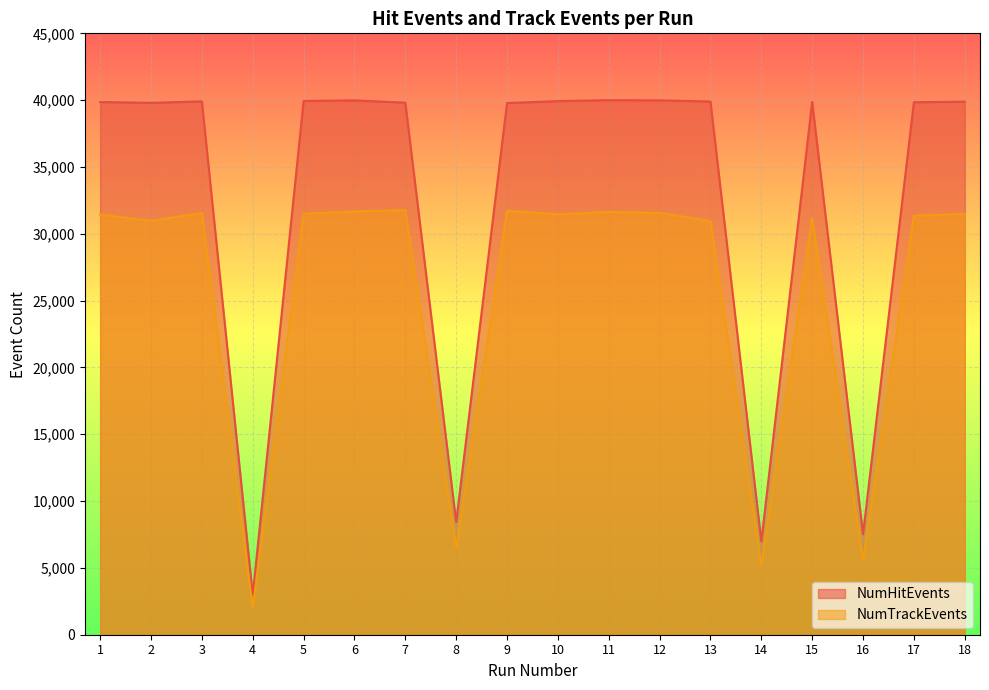

Rank the series by their maximum value, from highest to lowest.

NumHitEvents, NumTrackEvents